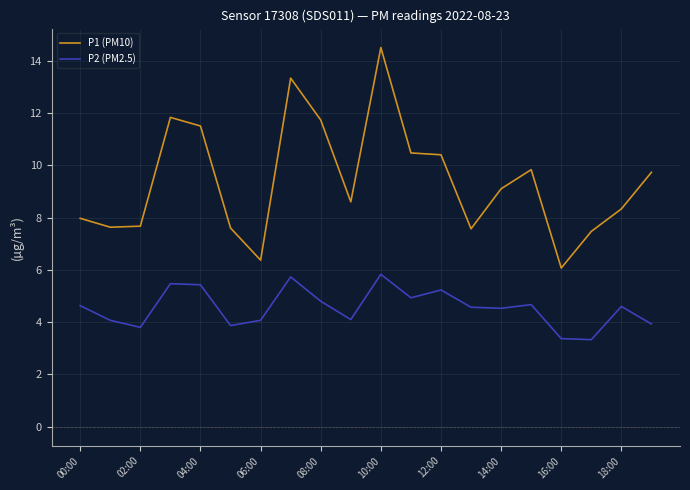

Which series has the largest total across all categories?

P1 (PM10)